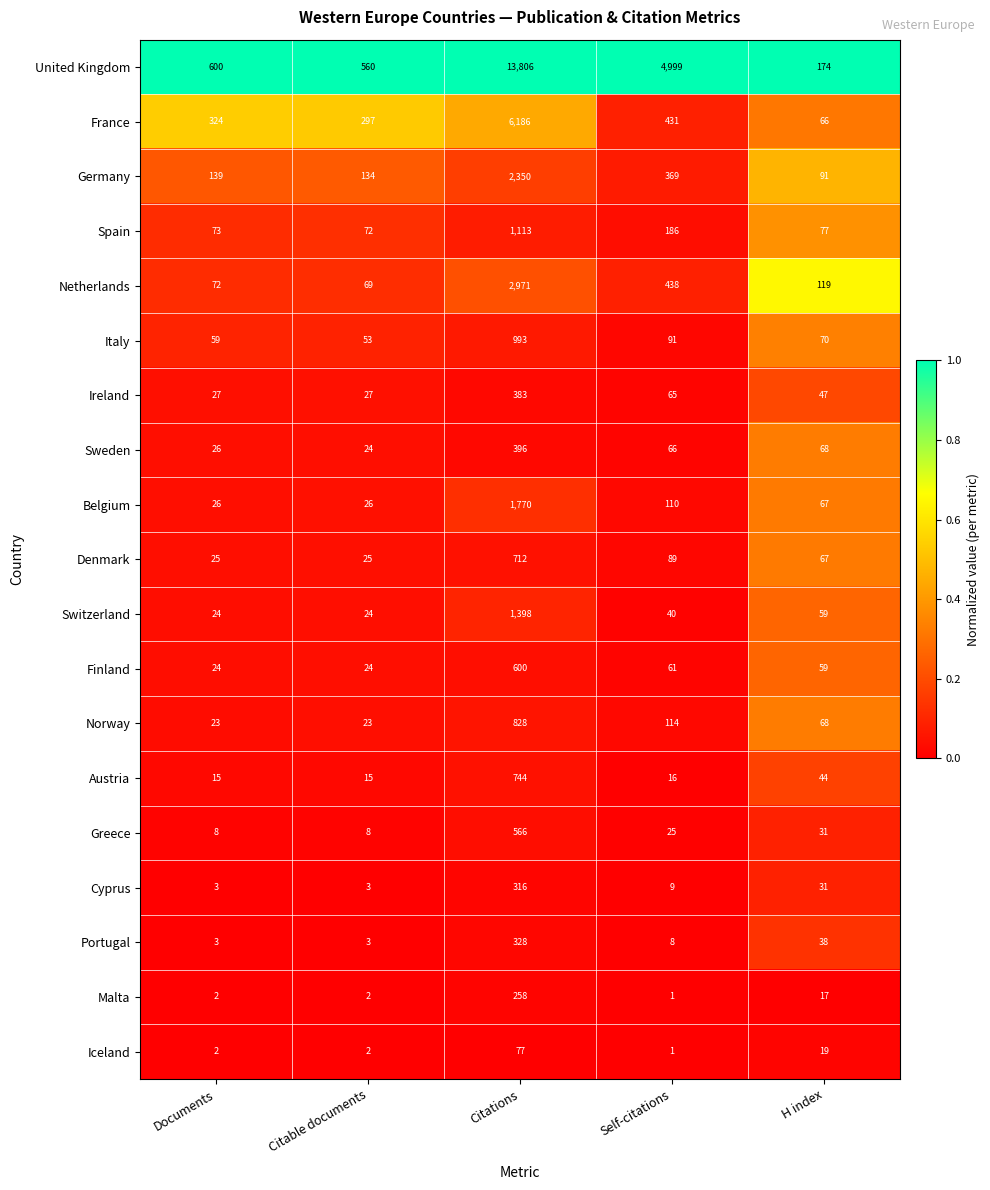

How many categories are shown in the chart?

5